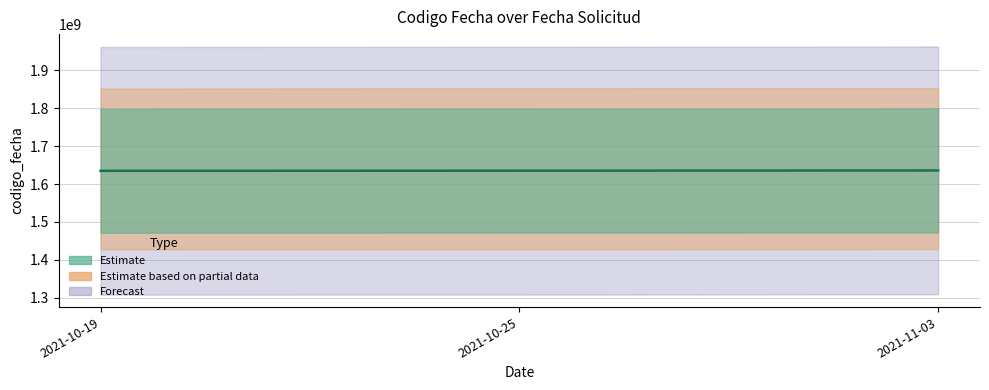

At which category does the chart reach its minimum across all series?

2021-10-19